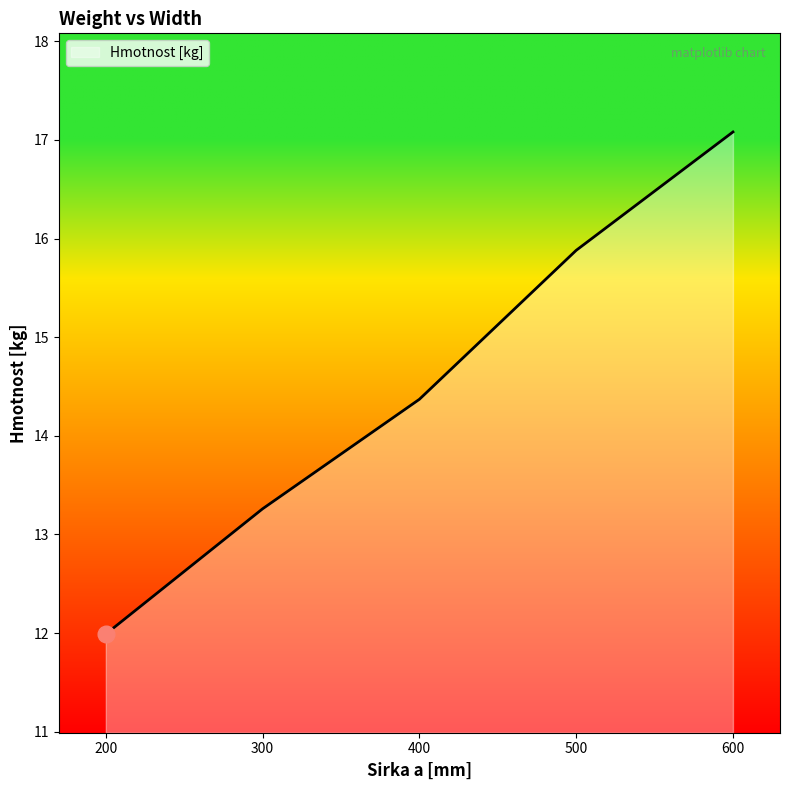

What is the change in value from 300 to 500?

+2.6